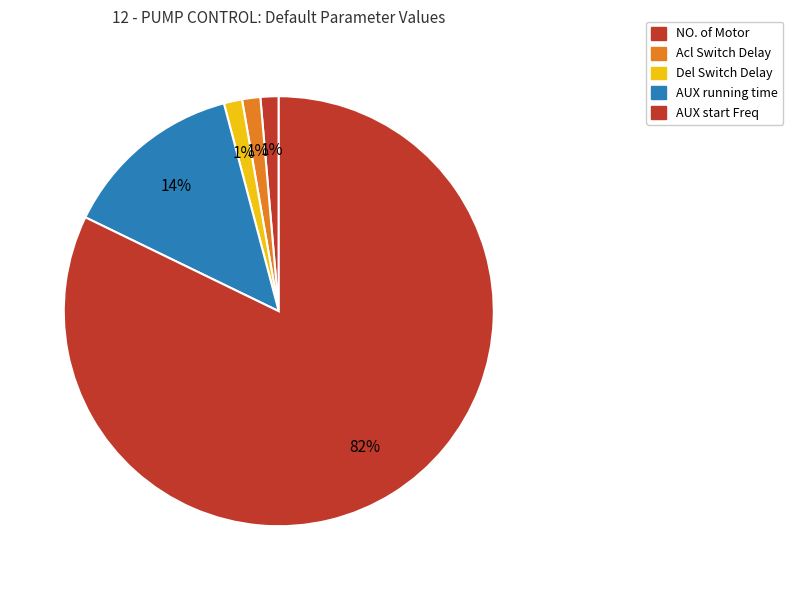

How many slices are in this pie chart?

5